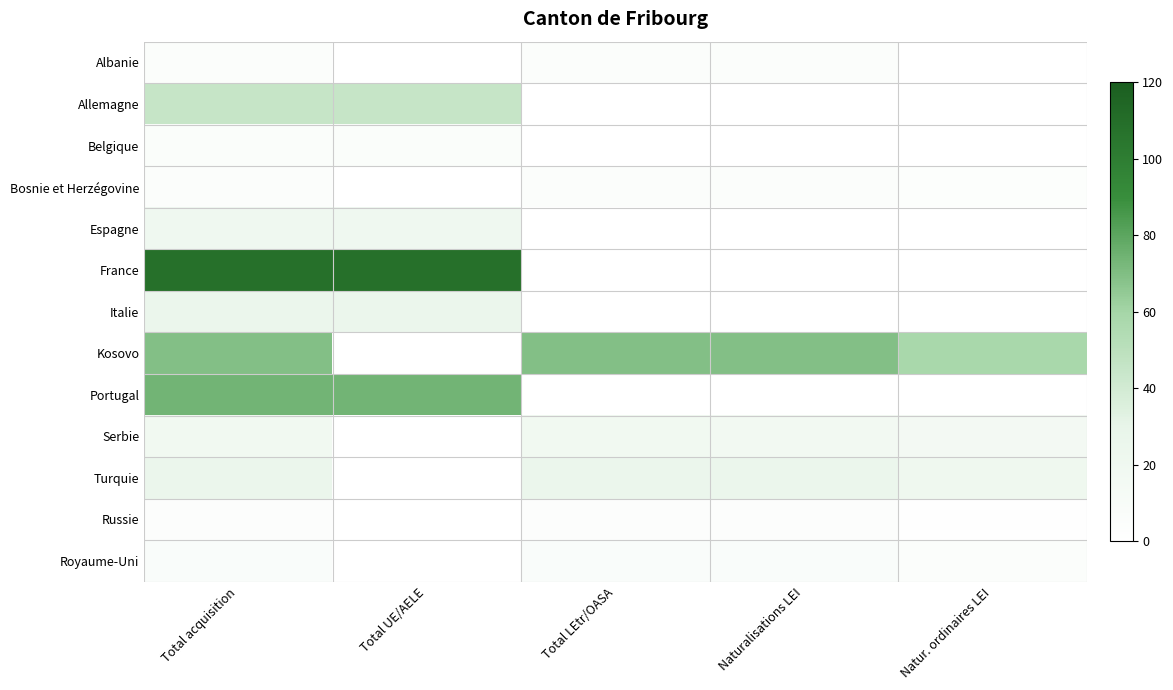

Which series has the widest spread of values?

France